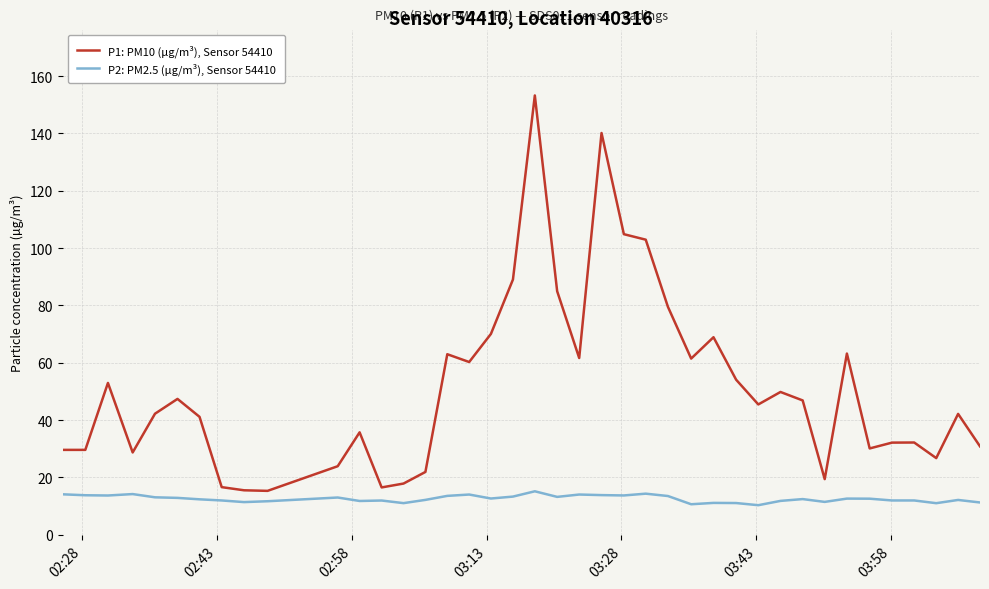

Which series has the largest range (max minus min)?

P1: PM10 (µg/m³), Sensor 54410